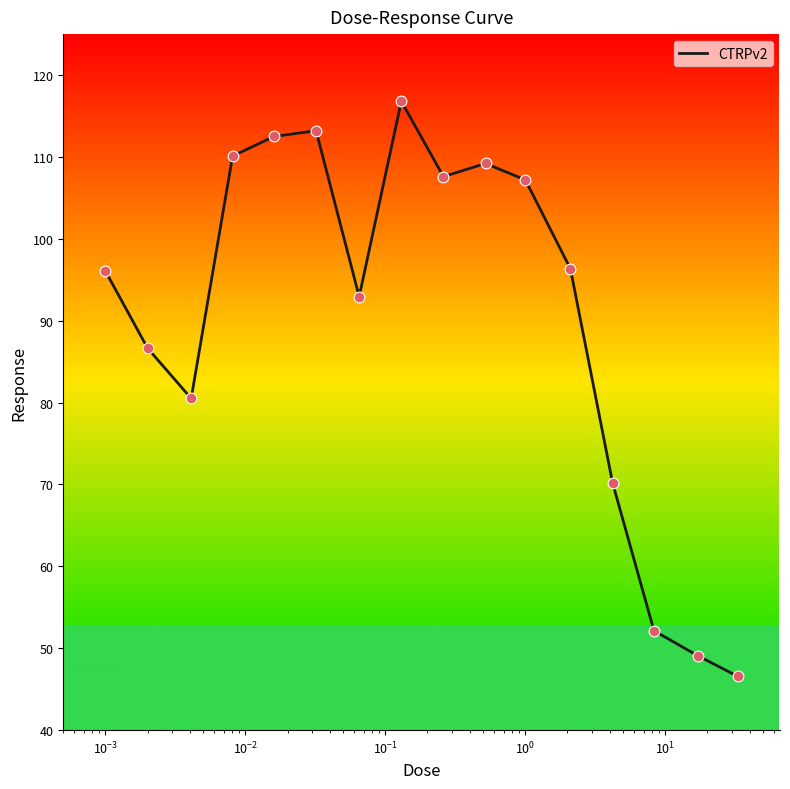

What is the difference between the maximum and minimum values?

70.2